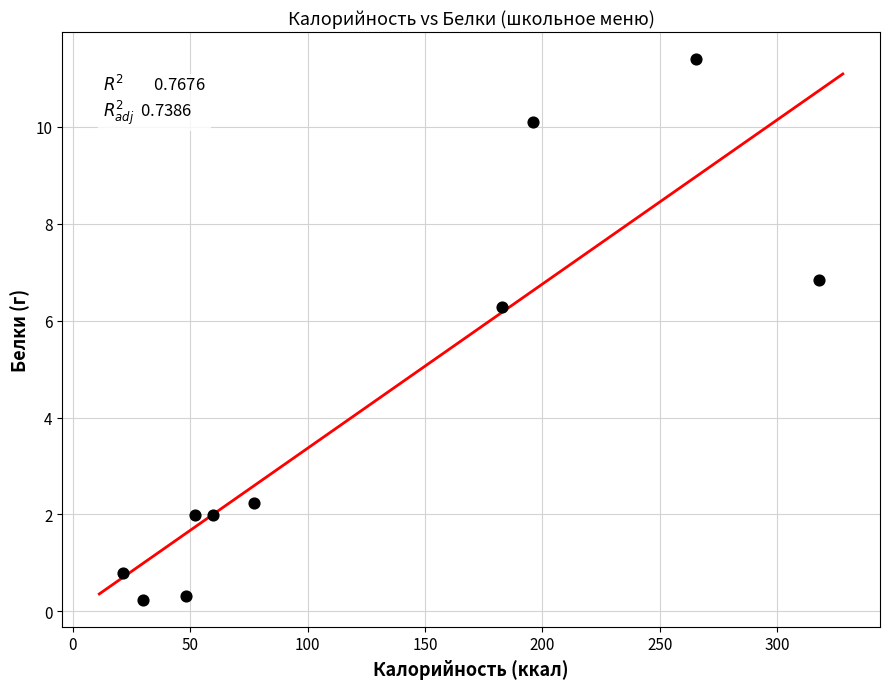

What Y value in the scatter plot is closest to 5?

6.3